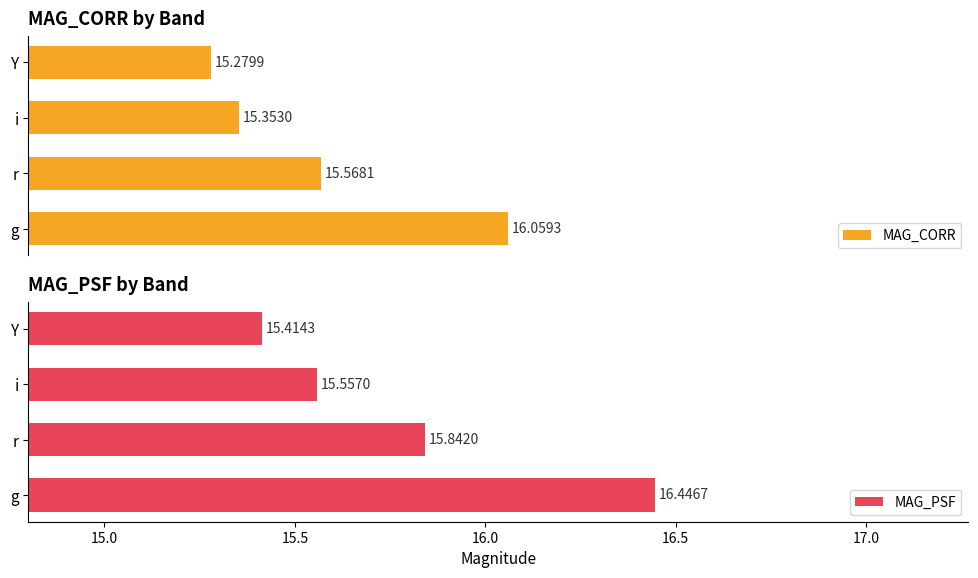

Are the bars grouped side by side (vs. stacked)?

Yes